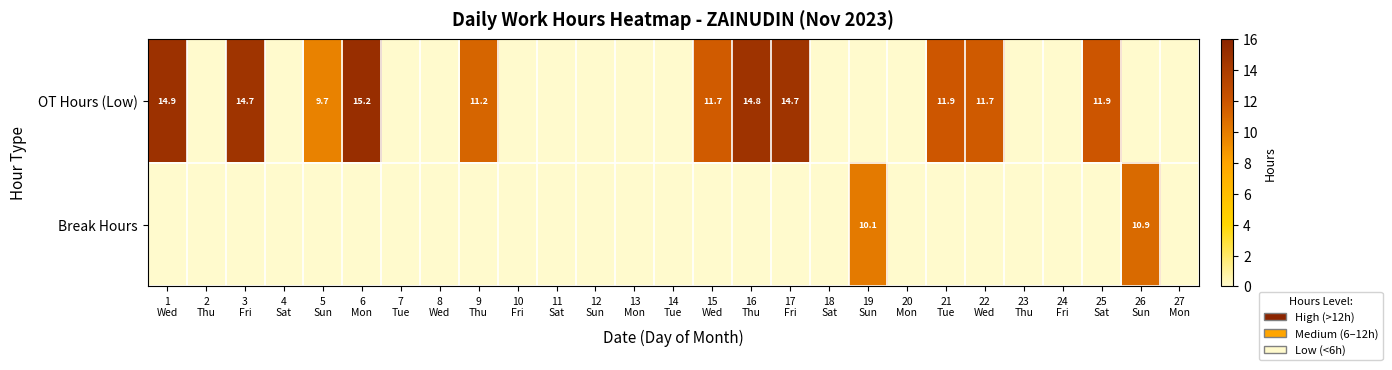

How many series are shown in this chart?

2